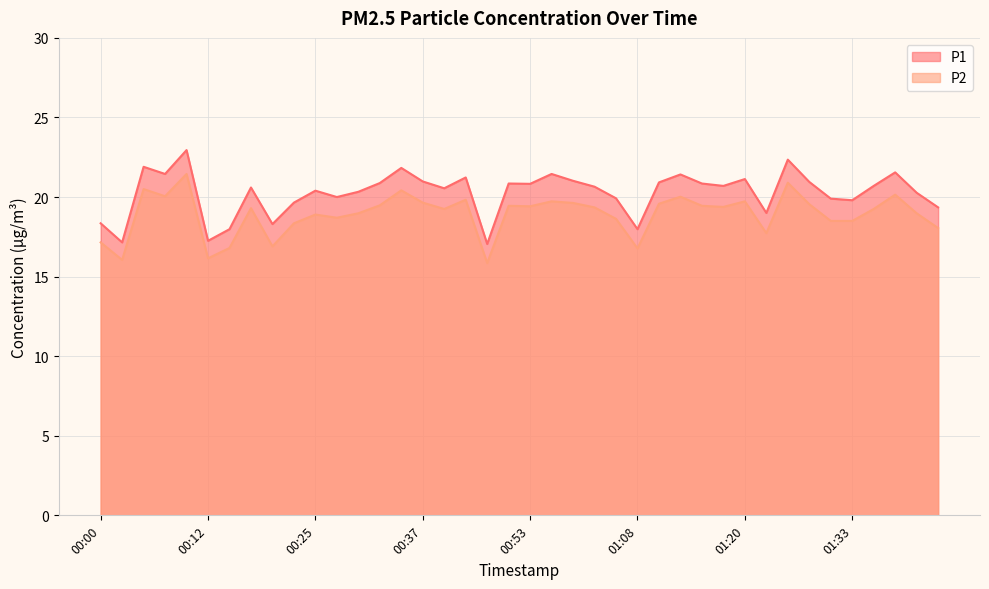

What is the label of the 10th point from the right?

01:20